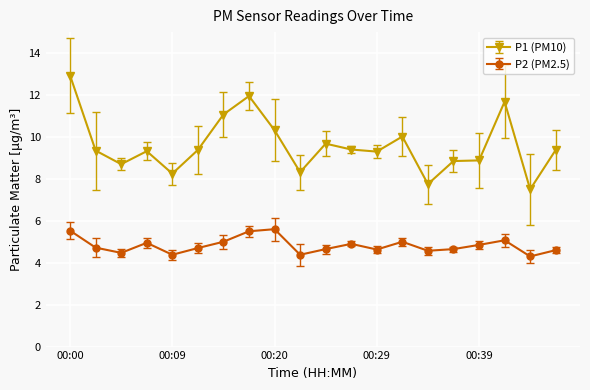

How many lines are shown in the chart?

2